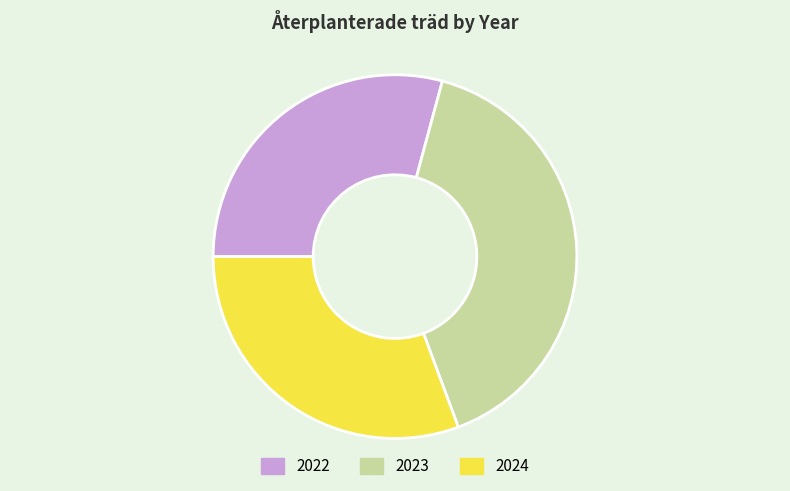

Does 2022 represent more than half of the total?

No